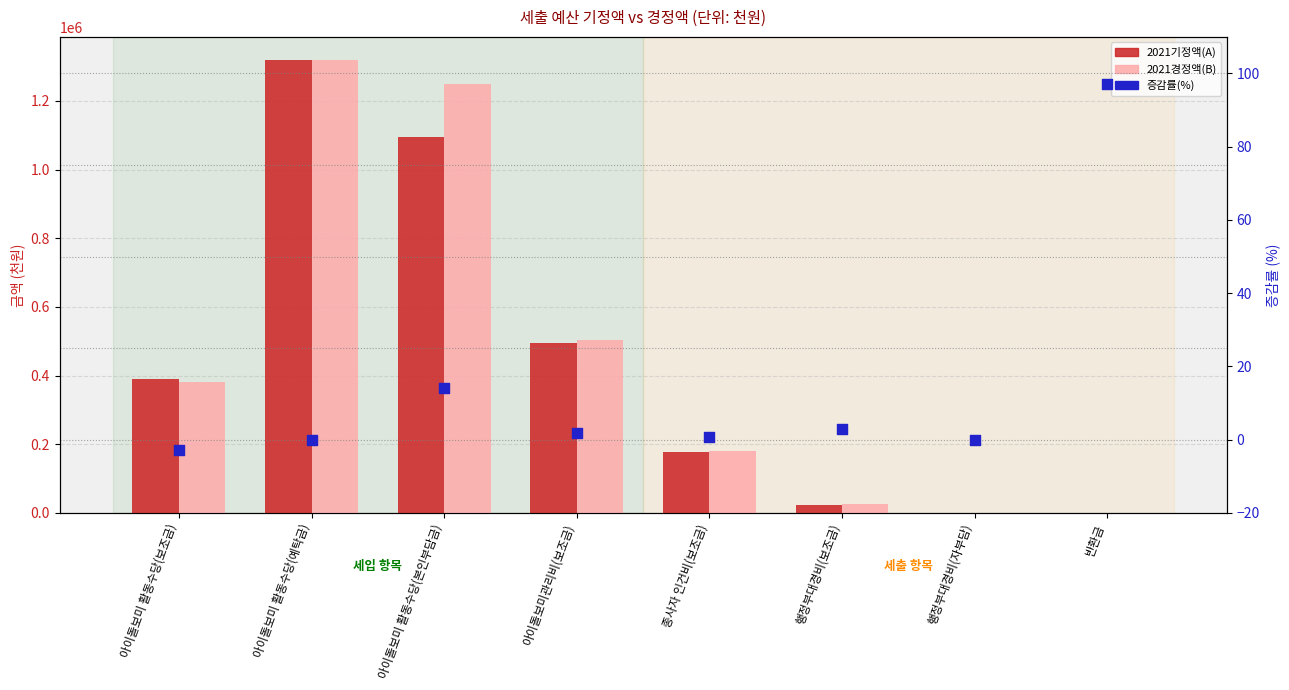

At how many categories does at least one series exceed 270432?

4